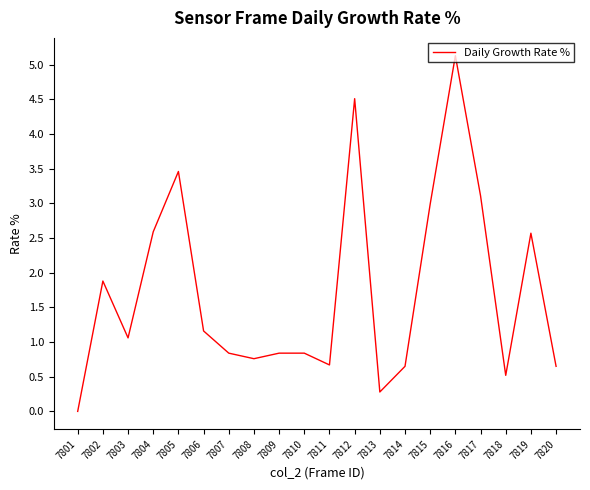

Where is the first local minimum?

7803